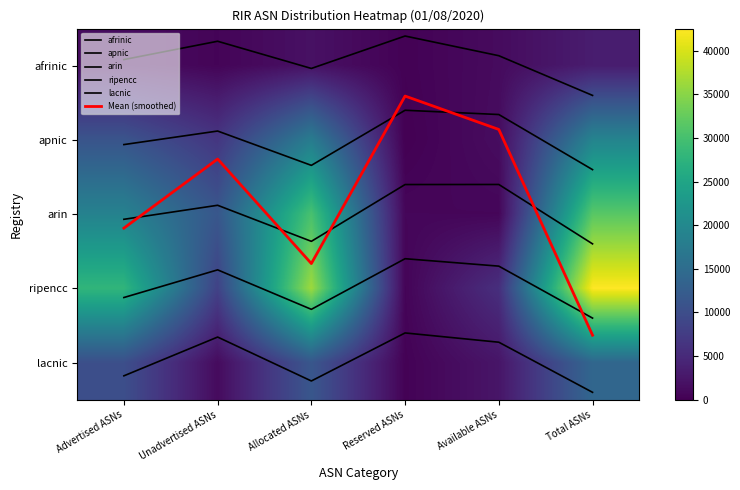

At how many categories does at least one series exceed 6417?

4